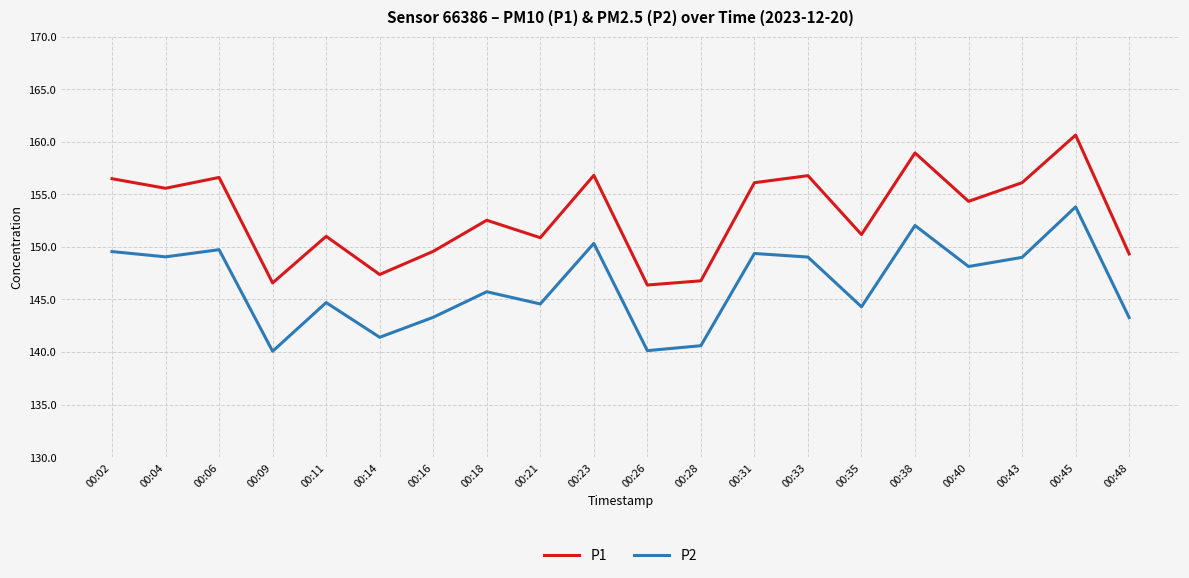

In P2, how many points are higher than both neighbors (excluding endpoints)?

7